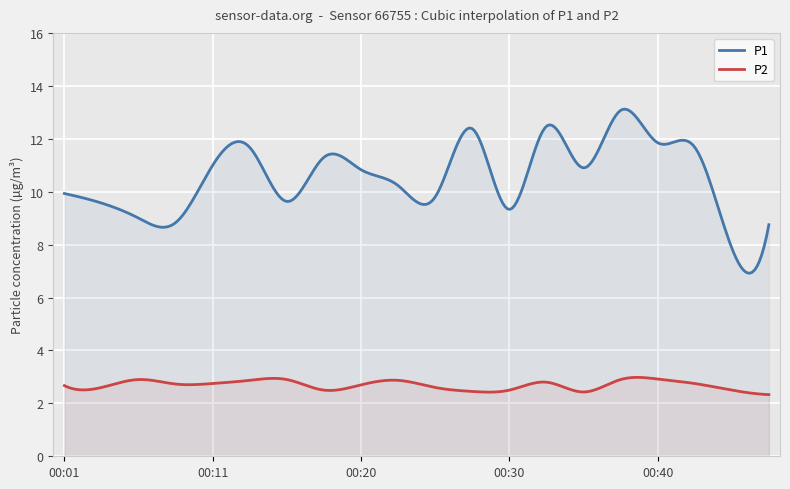

At 00:35, list the series in order from largest to smallest.

P1, P2